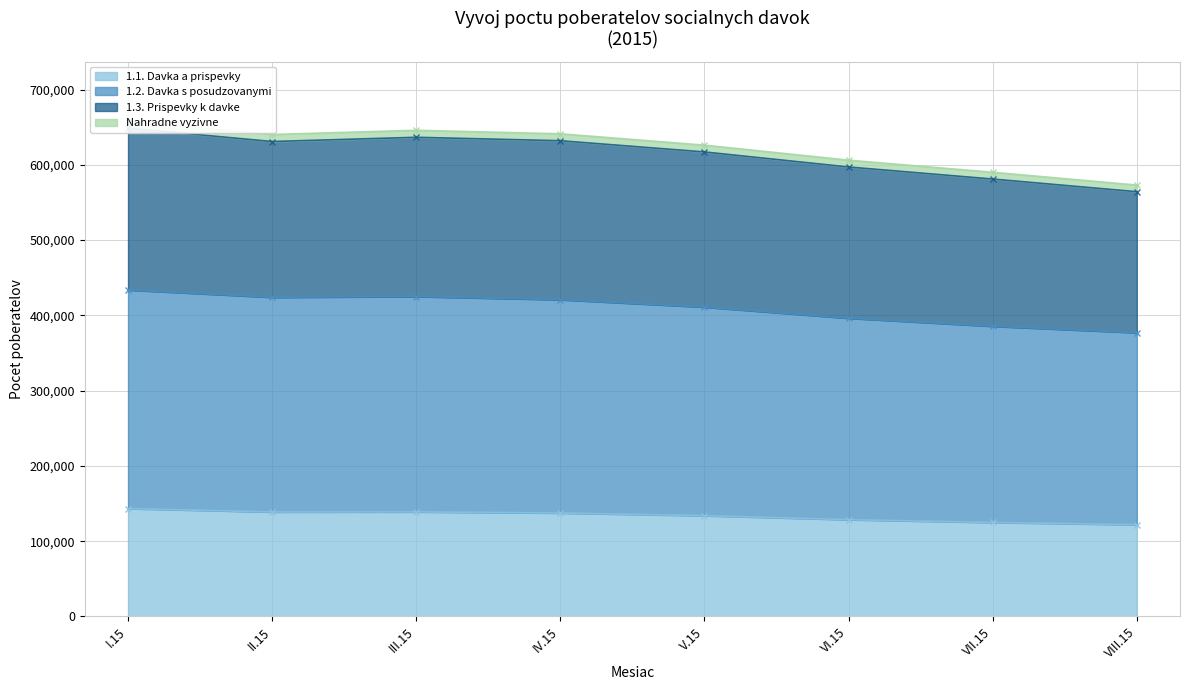

At how many categories does at least one series exceed 306443?

8